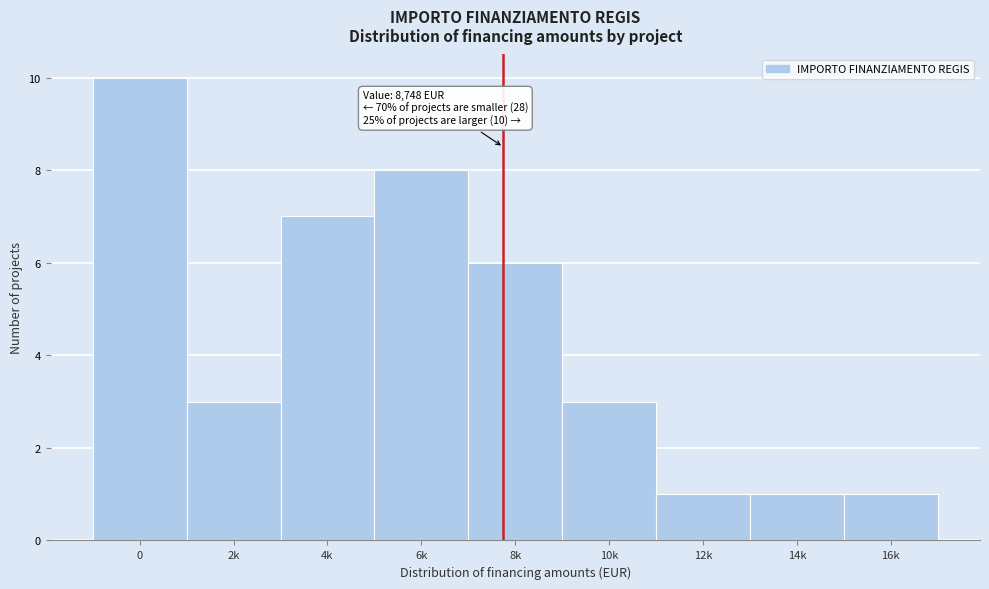

Reading left to right, extract all data points from this chart.

10	3	7	8	6	3	1	1	1